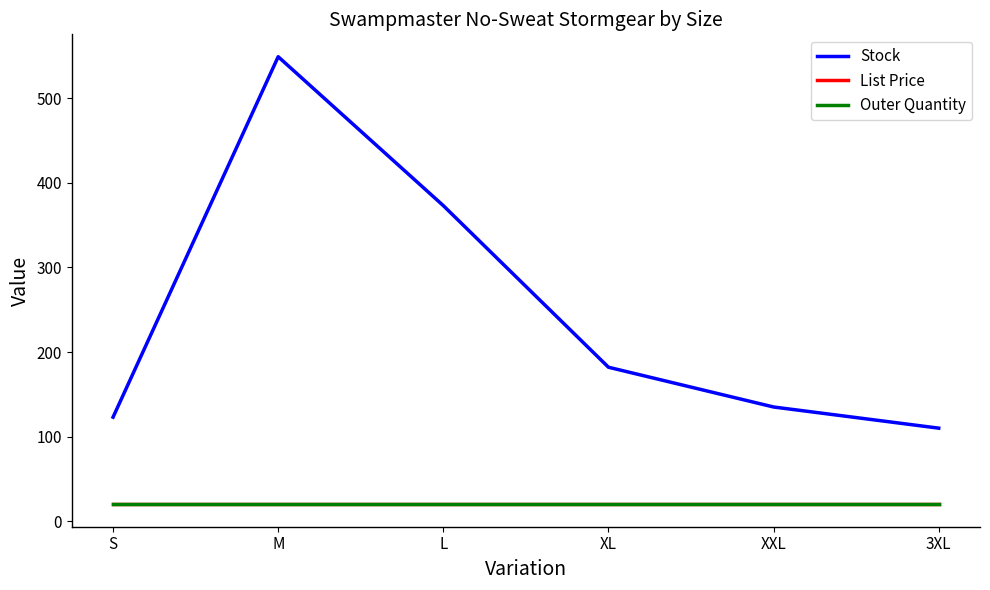

At which category is the sum across all series the highest?

M